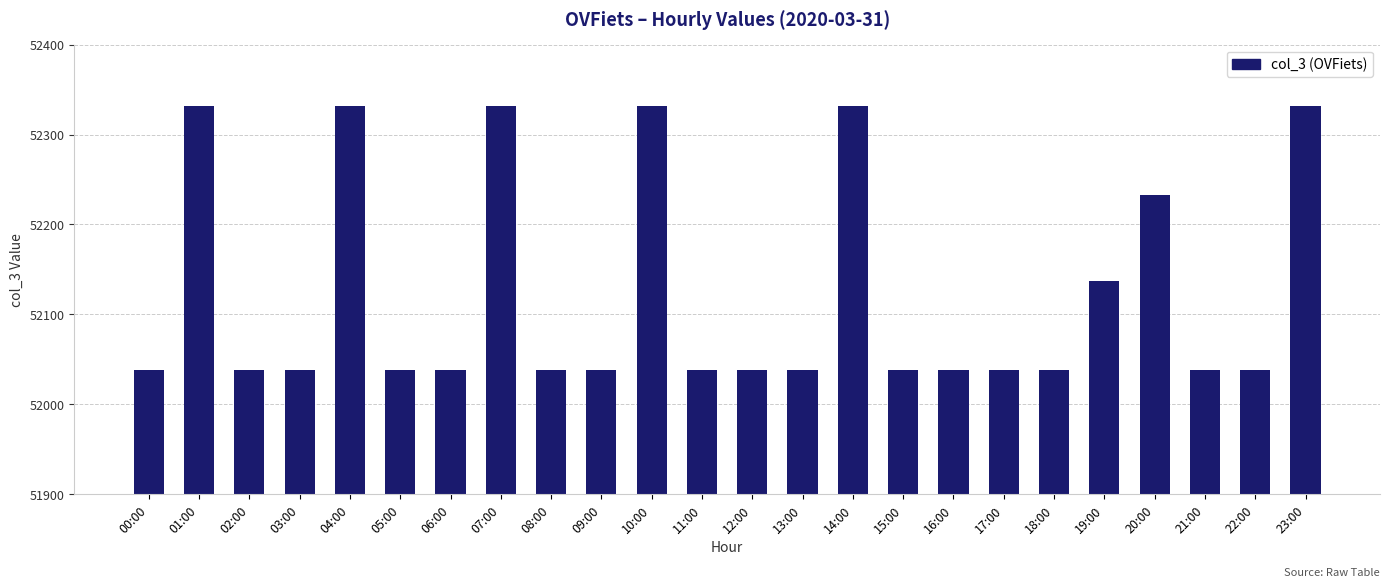

Reading right to left, transcribe all the data shown in this chart.

52332	52038	52038	52233	52137	52038	52038	52038	52038	52332	52038	52038	52038	52332	52038	52038	52332	52038	52038	52332	52038	52038	52332	52038